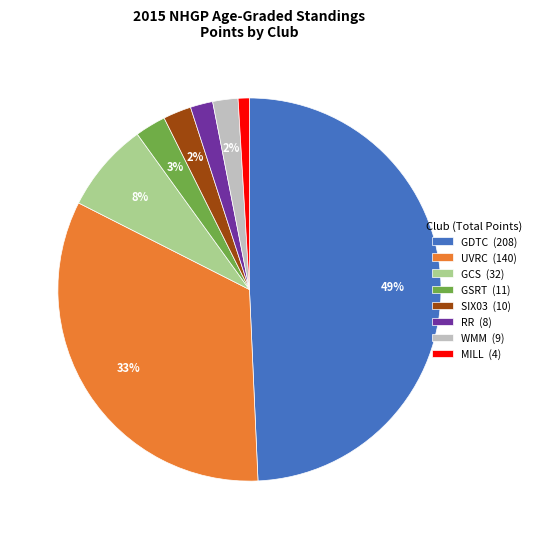

To the nearest percent, what is the difference between the largest and smallest slice percentages?

48%